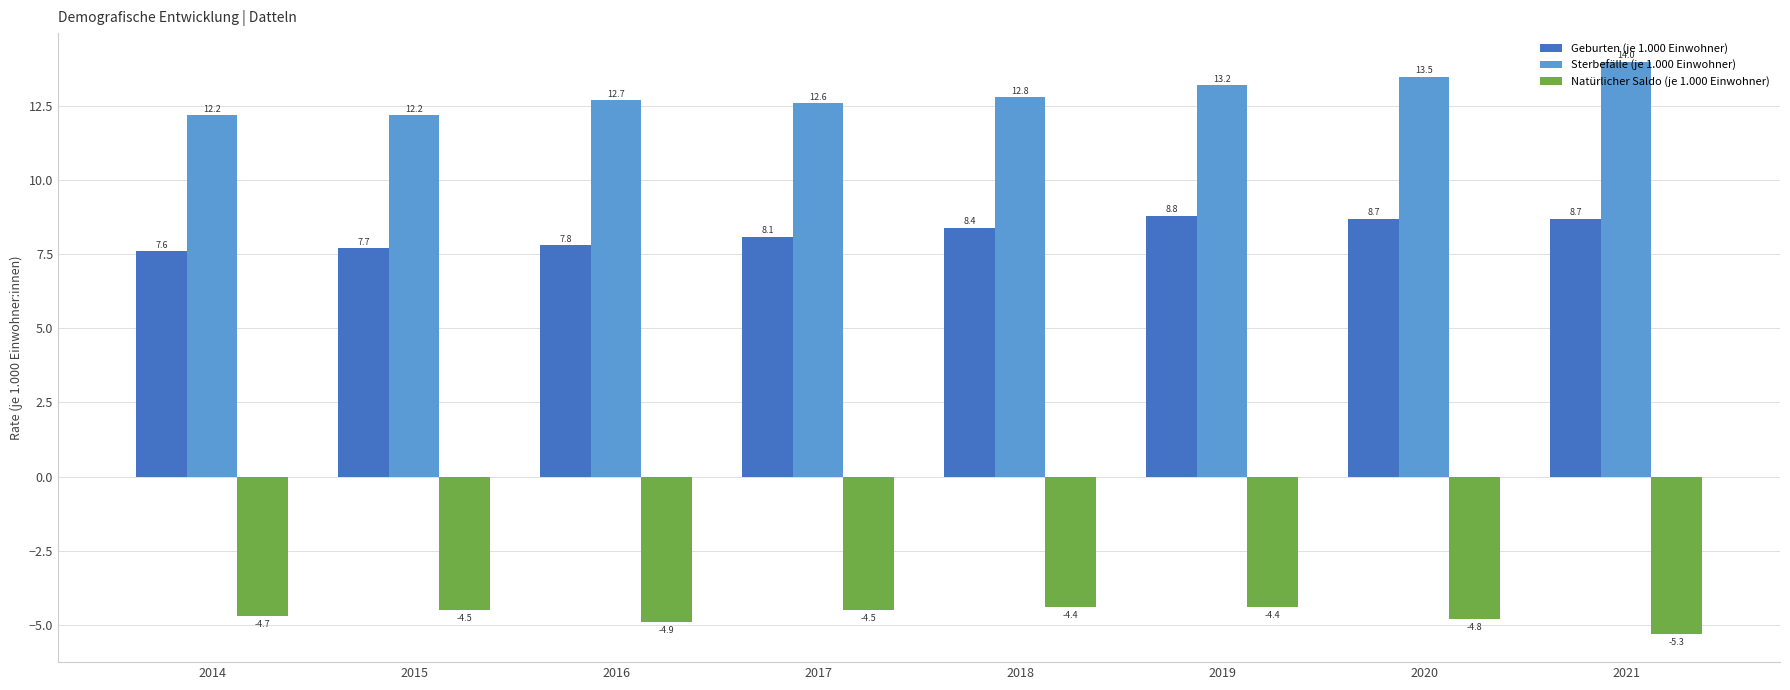

Between 2018 and 2021, which series saw the biggest shift?

Sterbefälle (je 1.000 Einwohner)